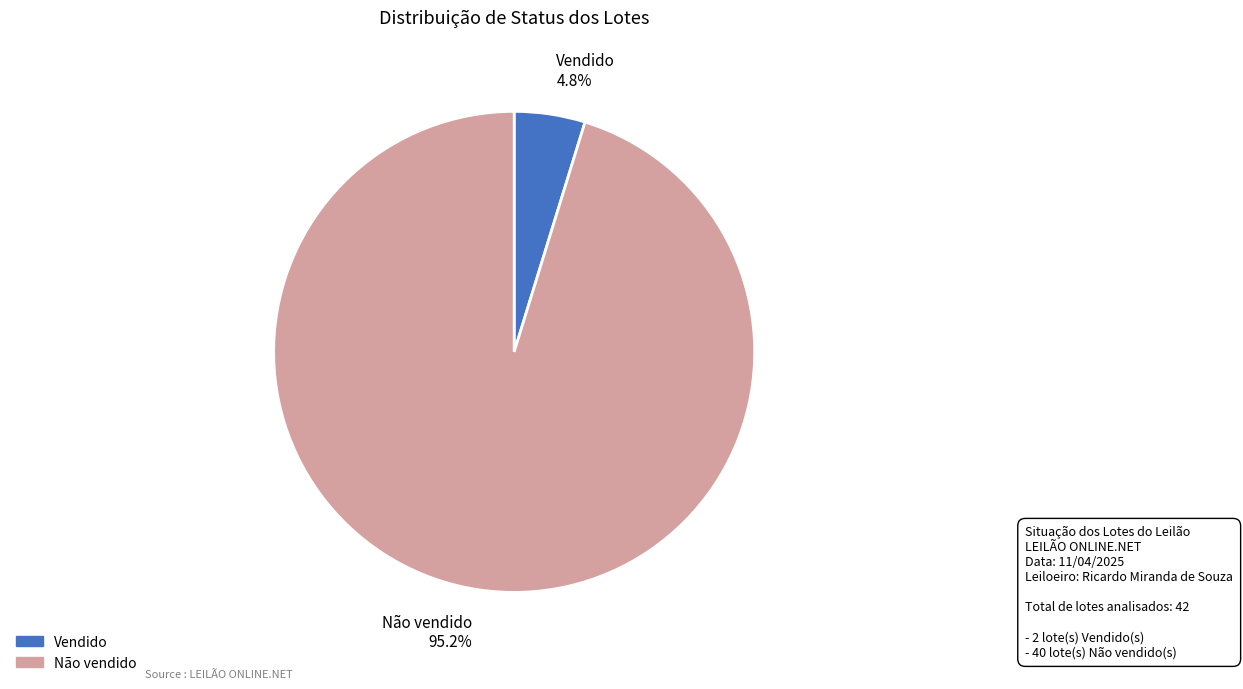

Which slice is the largest?

Não vendido